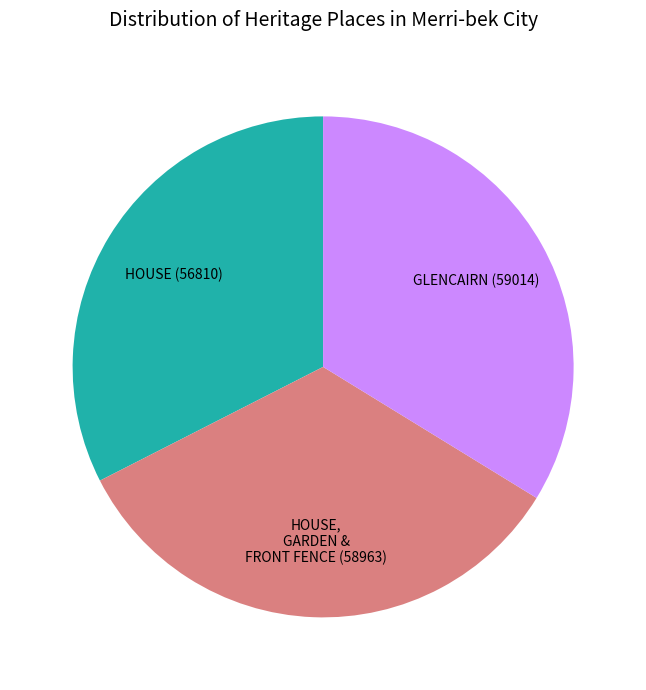

How many slices are in this pie chart?

3